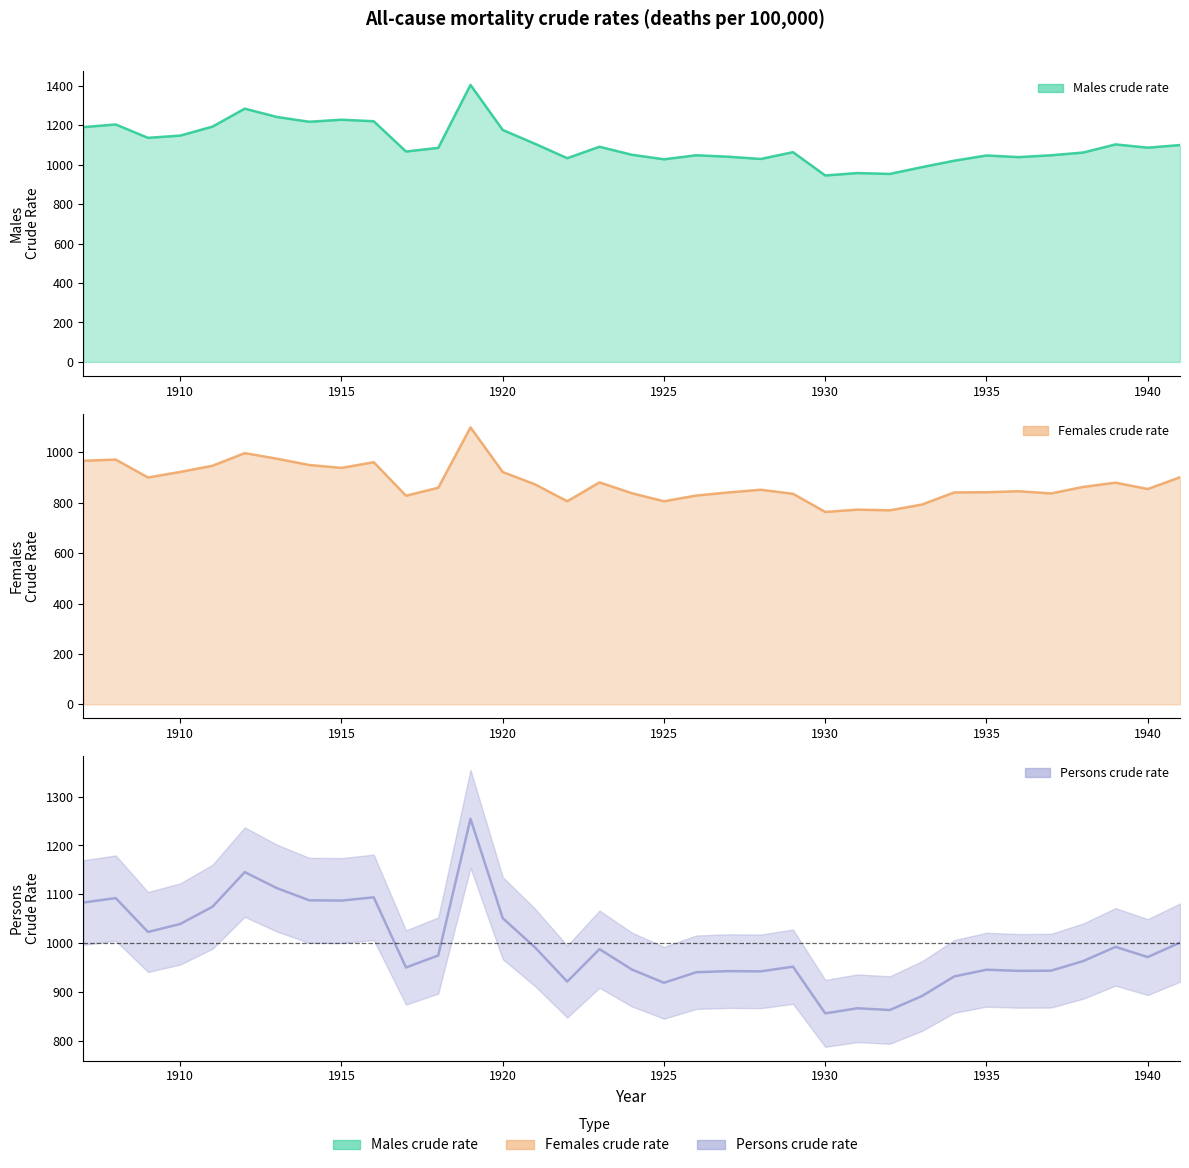

The value of Persons crude rate at 1925 is 1308.8. True or false?

False